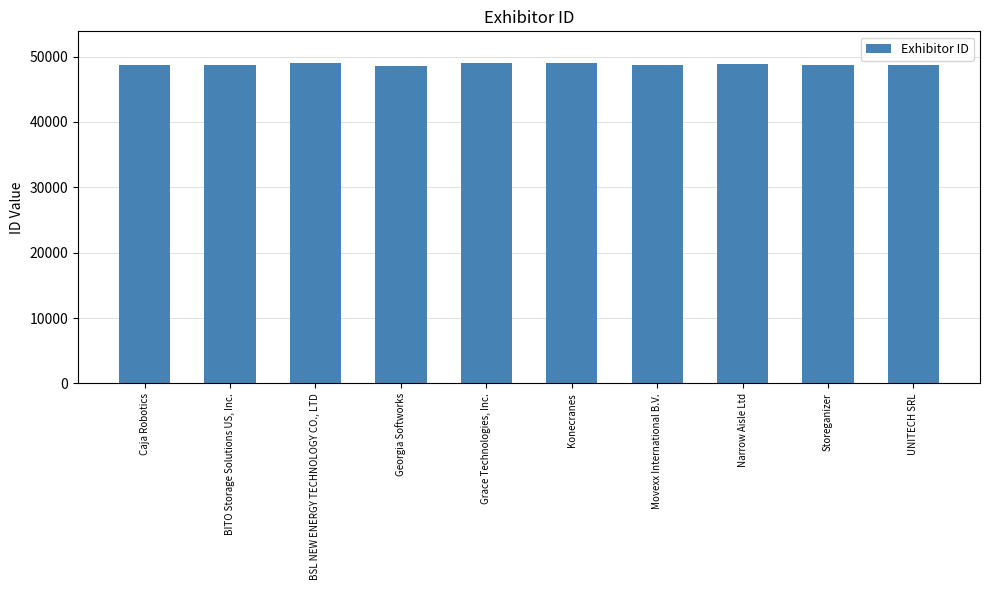

What is the sum of the values at Narrow Aisle Ltd and Grace Technologies, Inc.?

97727